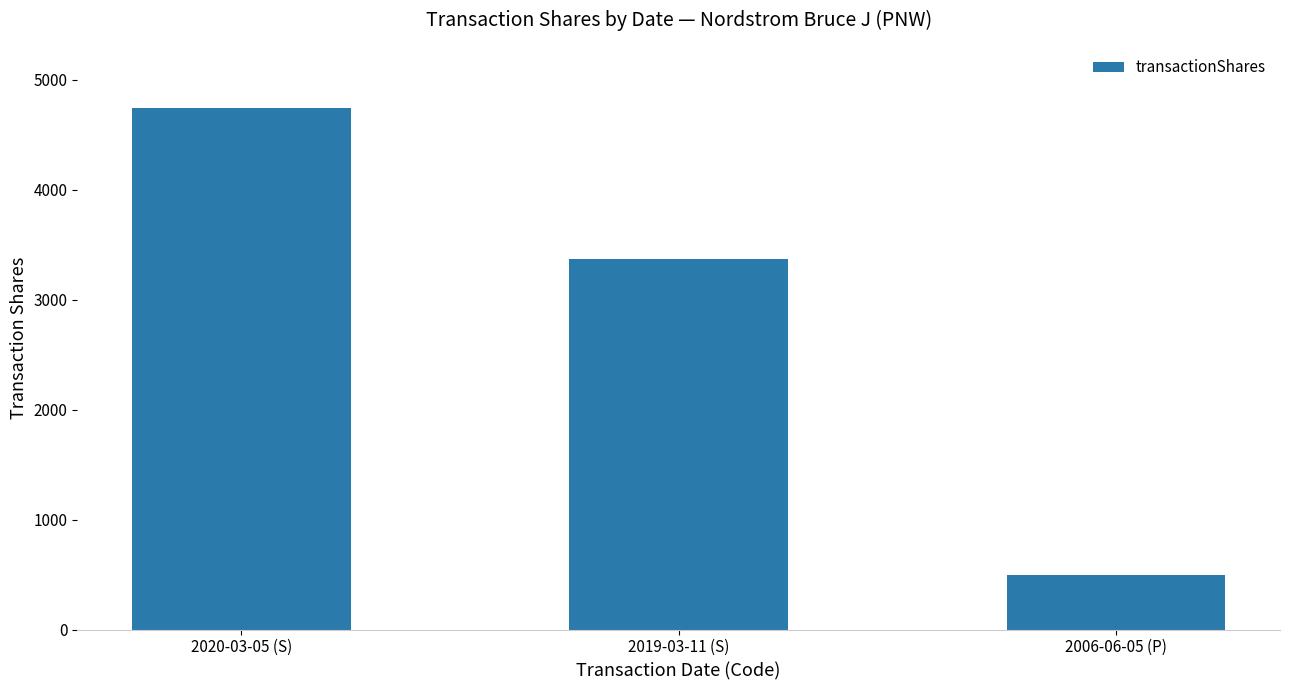

Which has a higher value, 2019-03-11 (S) or 2006-06-05 (P)?

2019-03-11 (S)